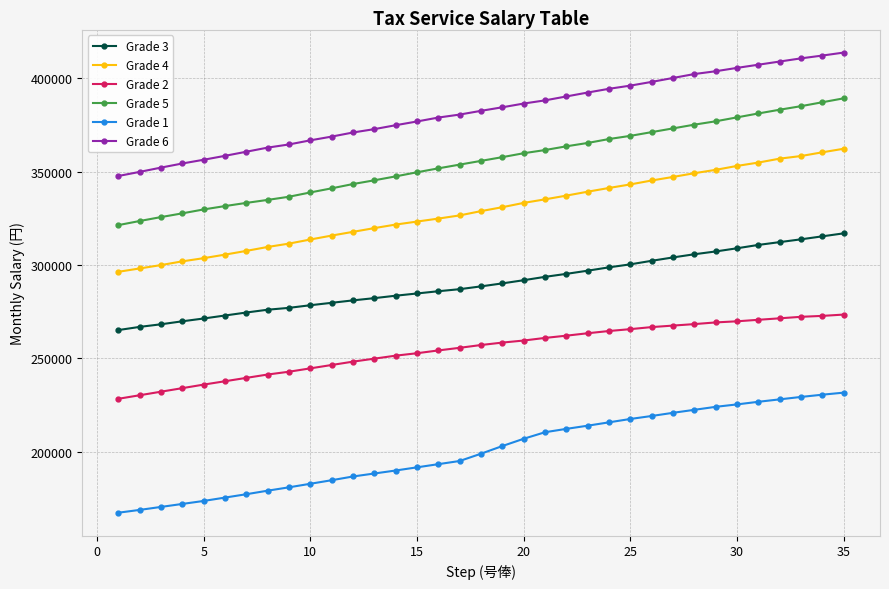

Is this an area chart (filled region under the line)?

No